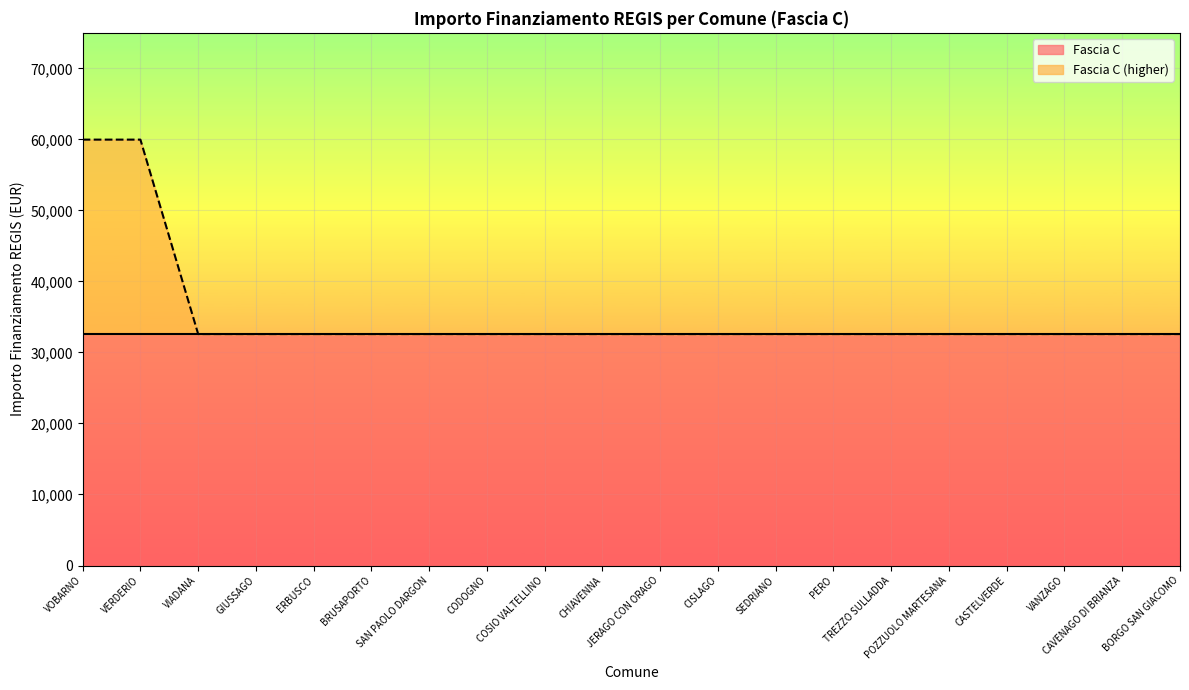

What is the difference between the second highest and second lowest values?

27377